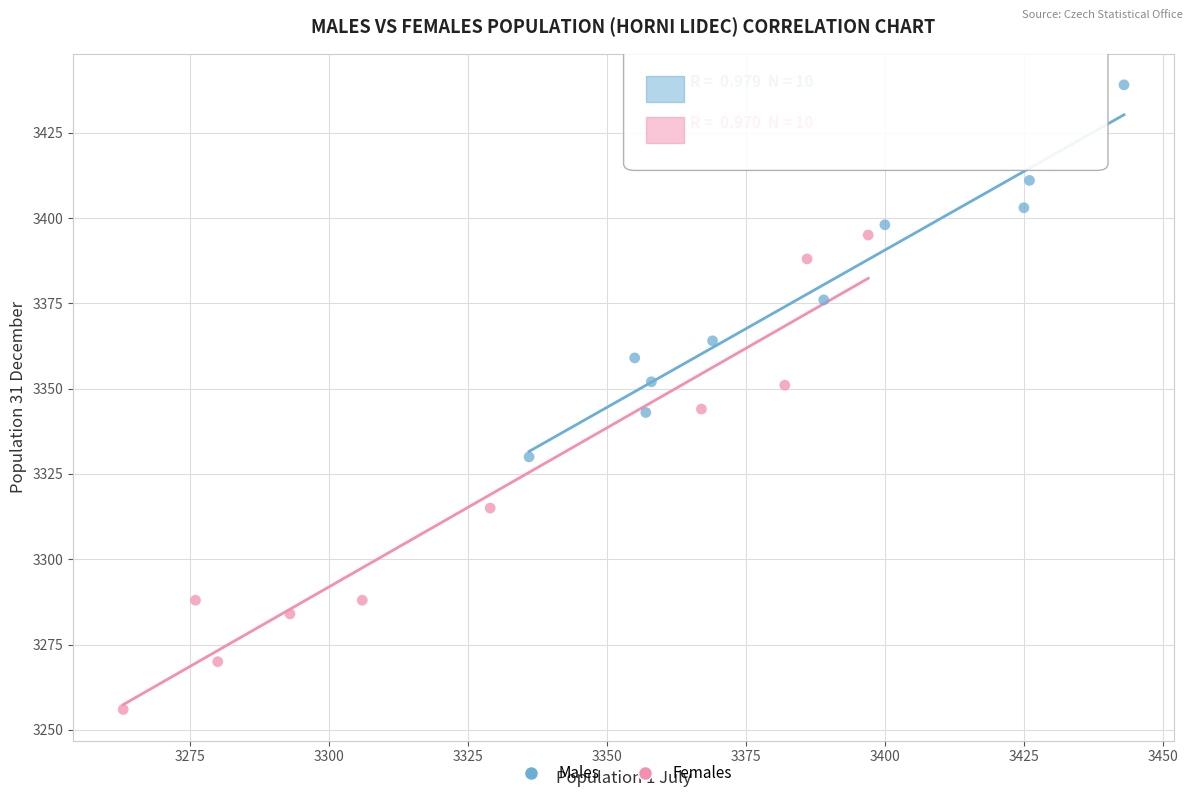

Which series reaches the maximum Y coordinate?

Males